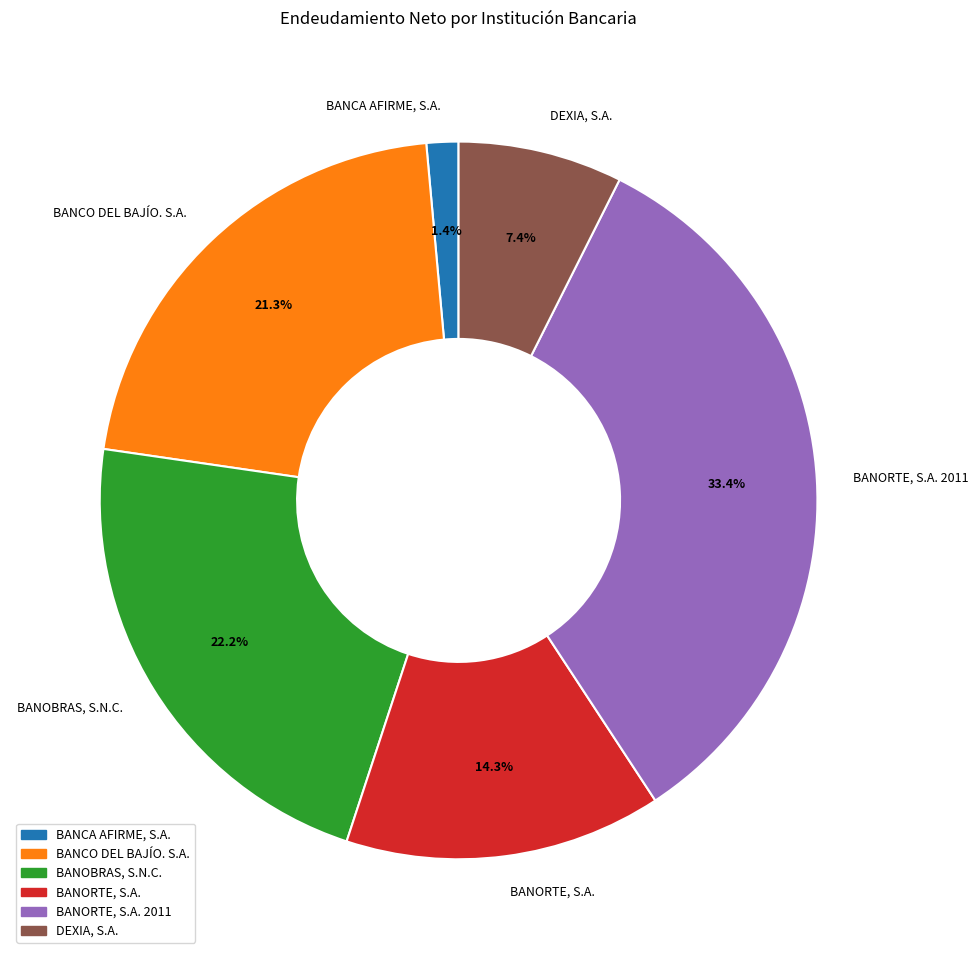

To the nearest percent, what is the difference between the BANOBRAS, S.N.C. and BANORTE, S.A. slice percentages?

8%